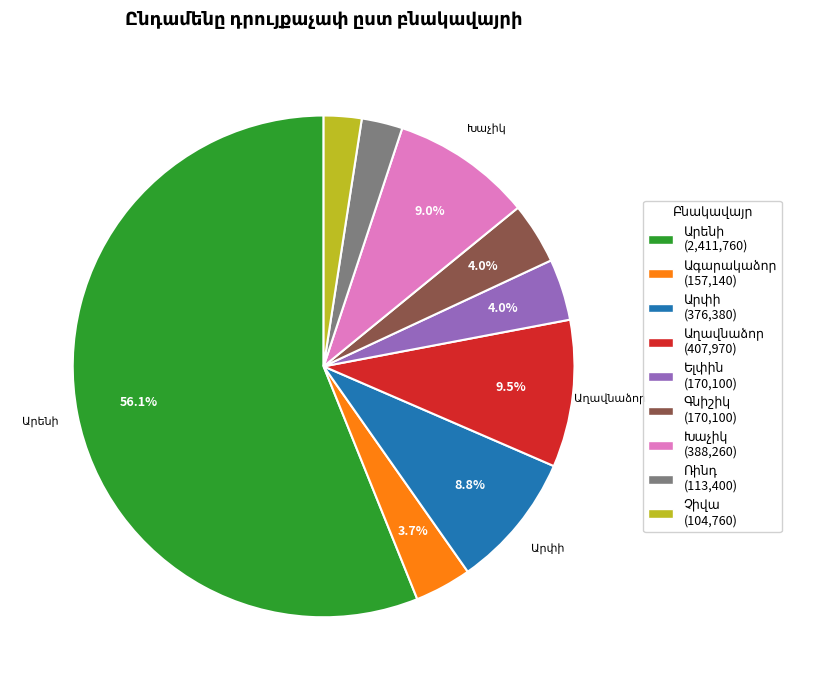

Is there a majority slice in this chart?

Yes